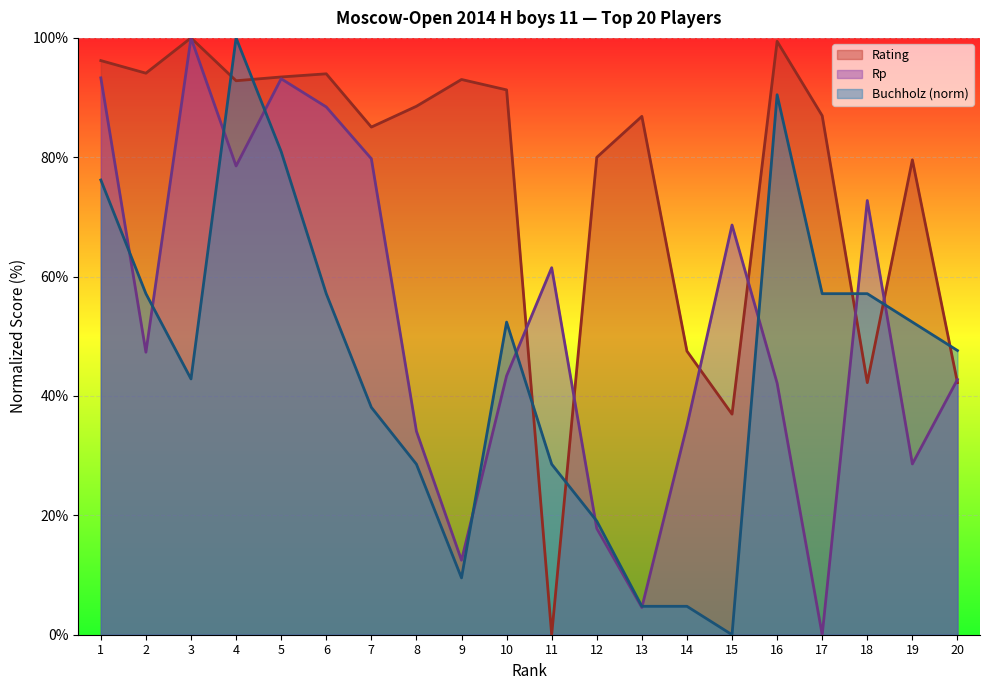

Does the chart display data point markers on the line(s)?

No